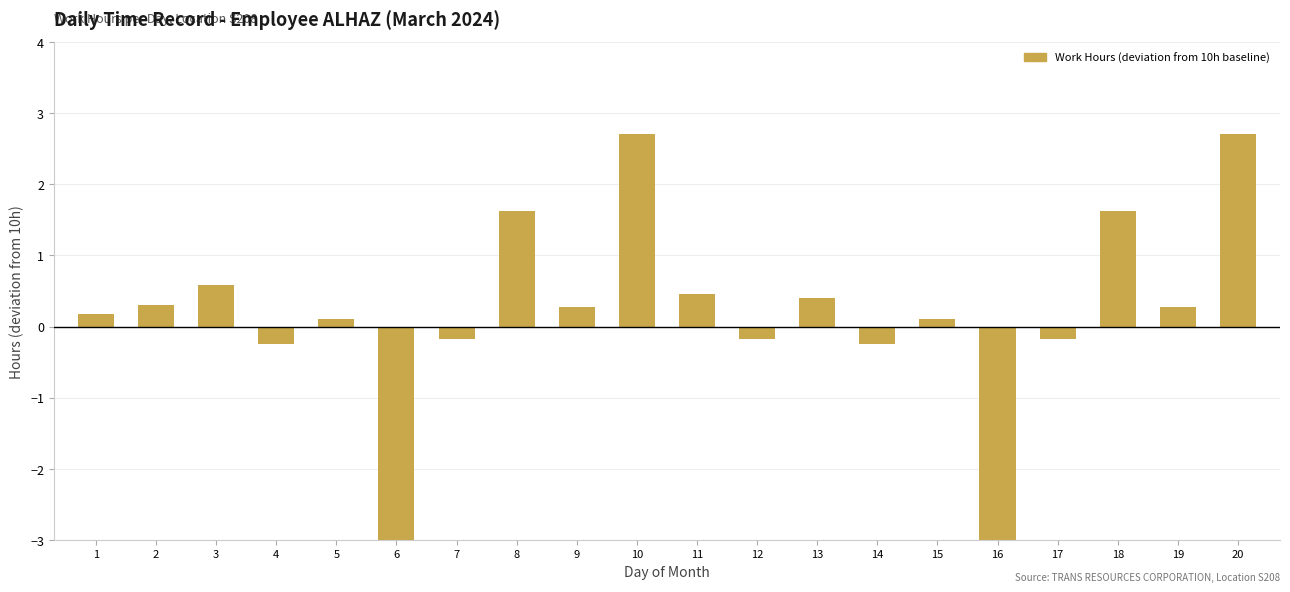

What is the average value?

-0.5